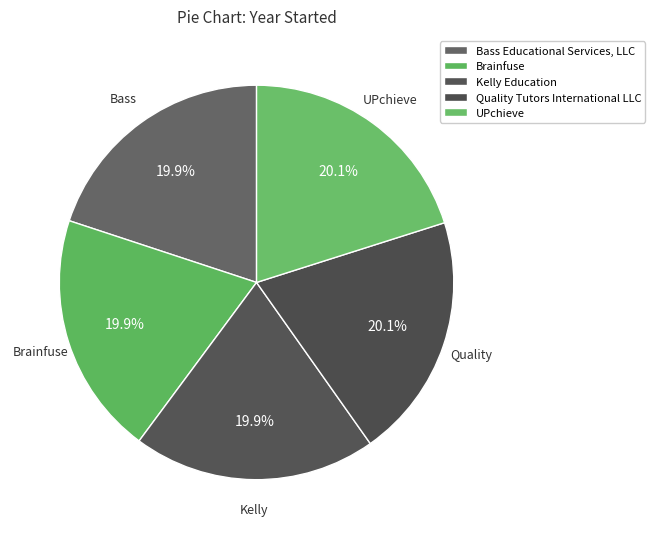

How many slices are in this pie chart?

5